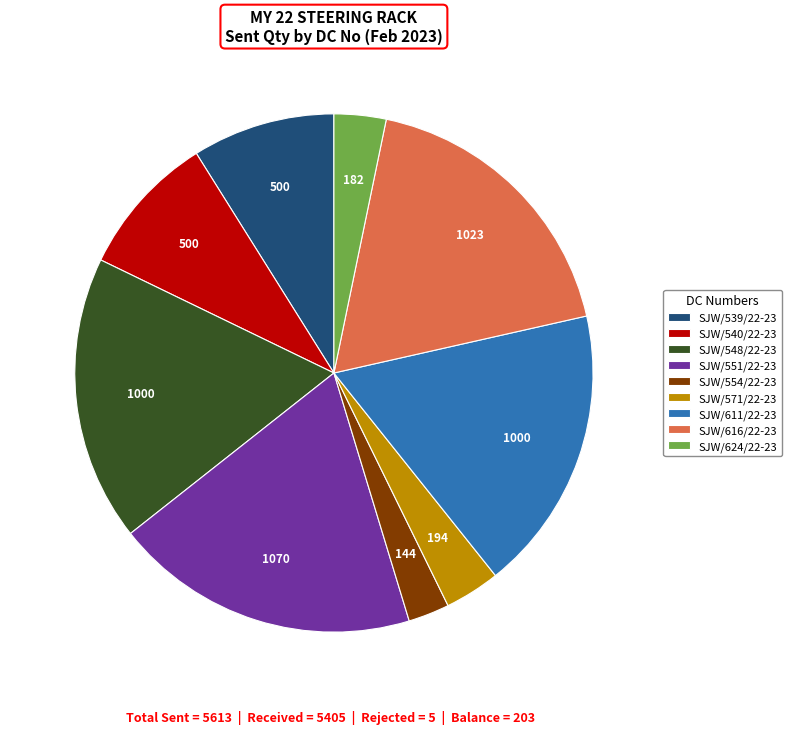

How many segments does this pie chart have?

9